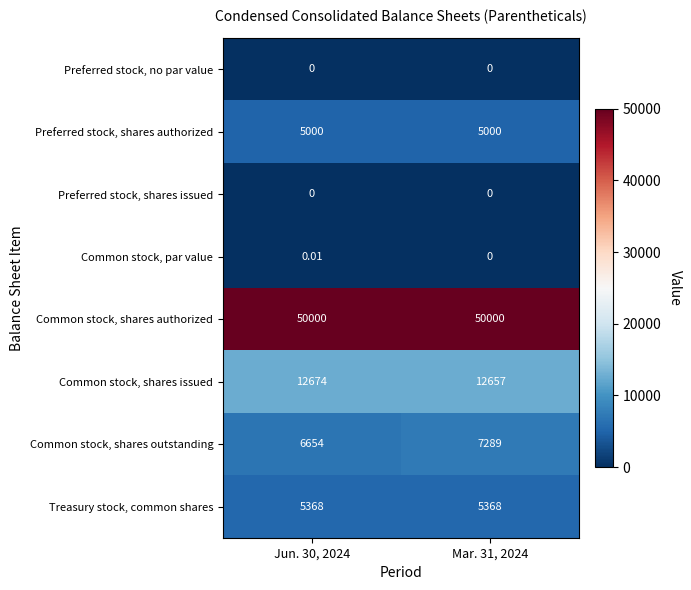

Which series has the largest total across all categories?

Common stock, shares authorized